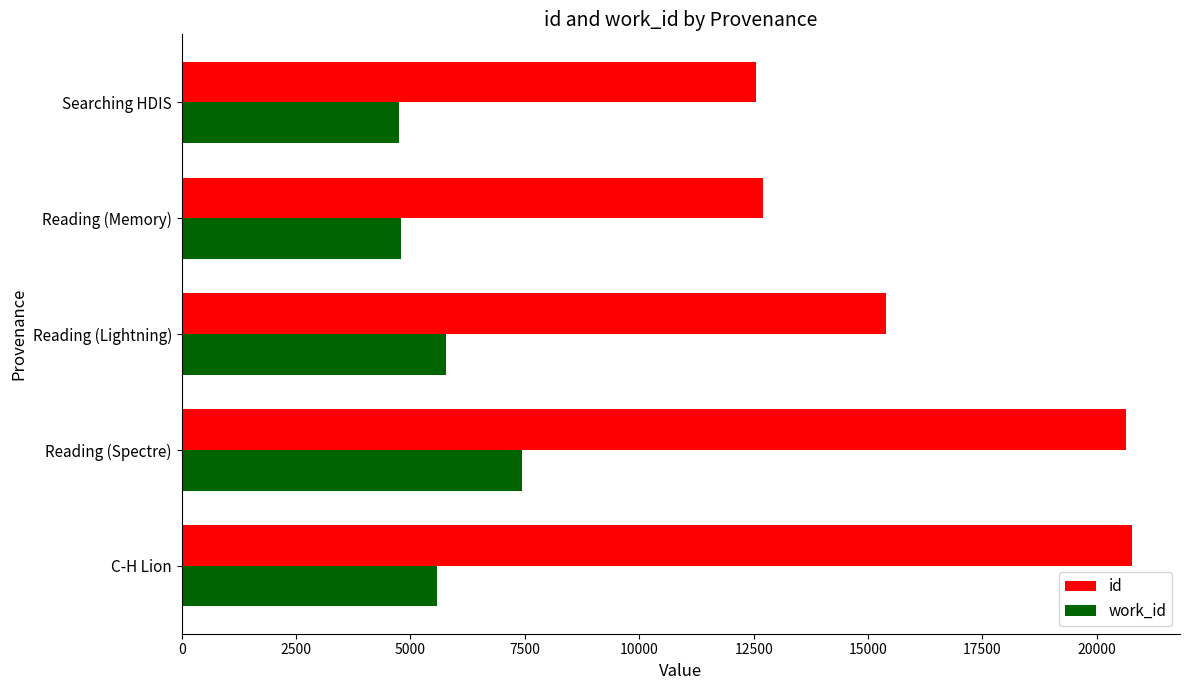

How many categories are shown in the chart?

5